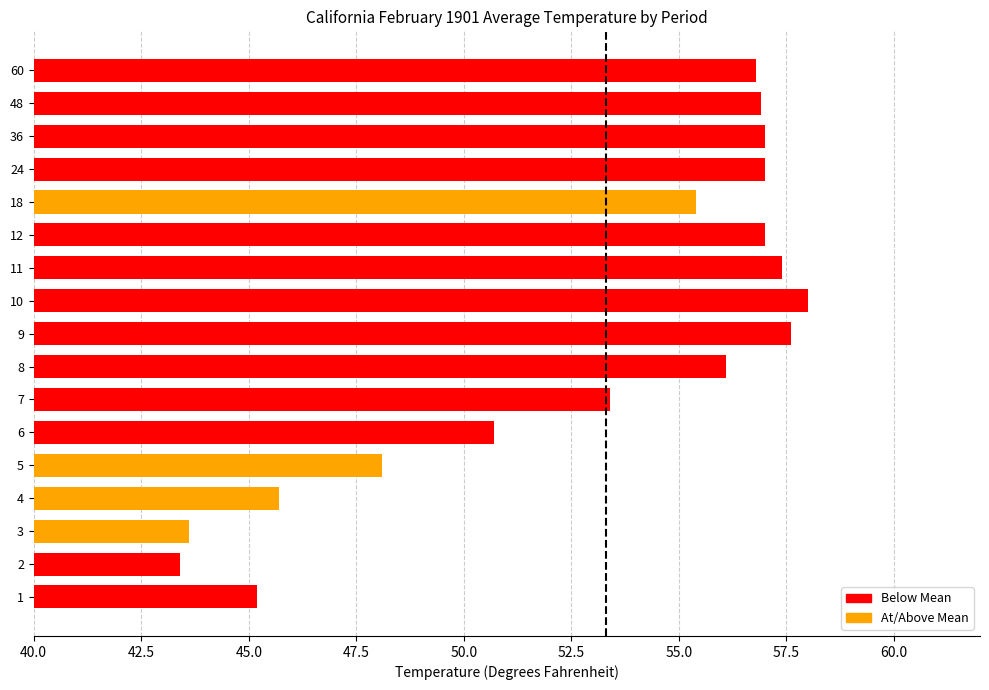

The chart shows a value of 23.0 at 18. True or false?

False